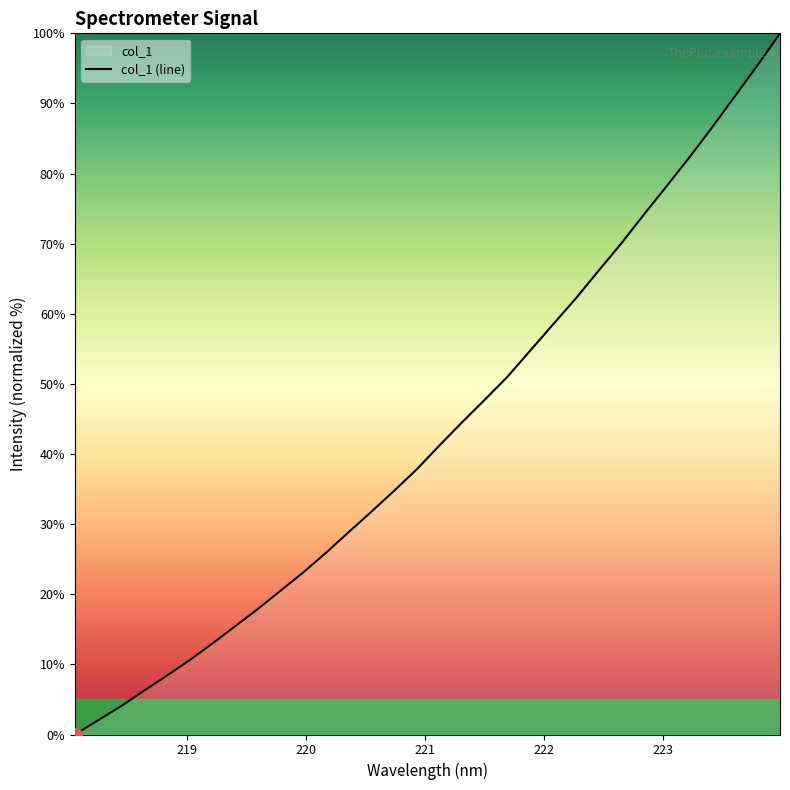

Approximately how many times larger is the value at 223.2172 compared to 218.8244?

9.9